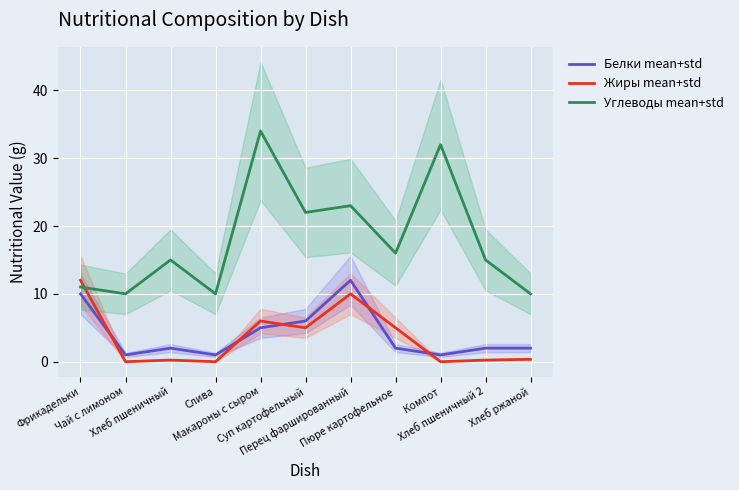

What is the label of the 2nd point from the right?

Хлеб пшеничный 2